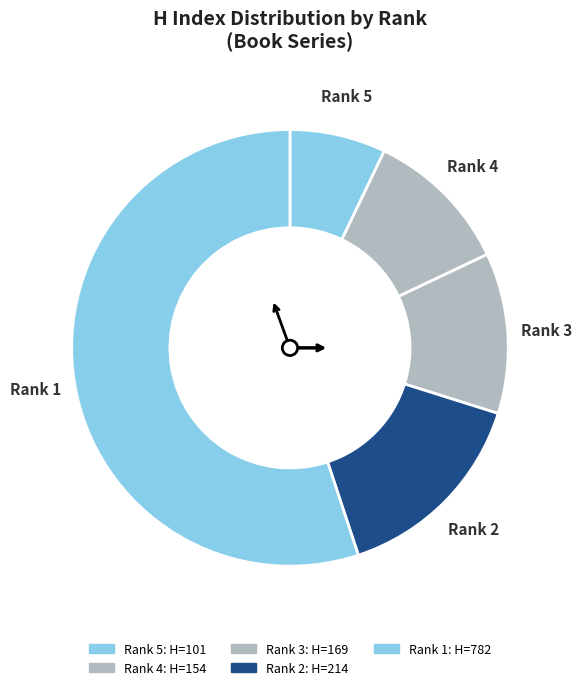

How many segments does this pie chart have?

5